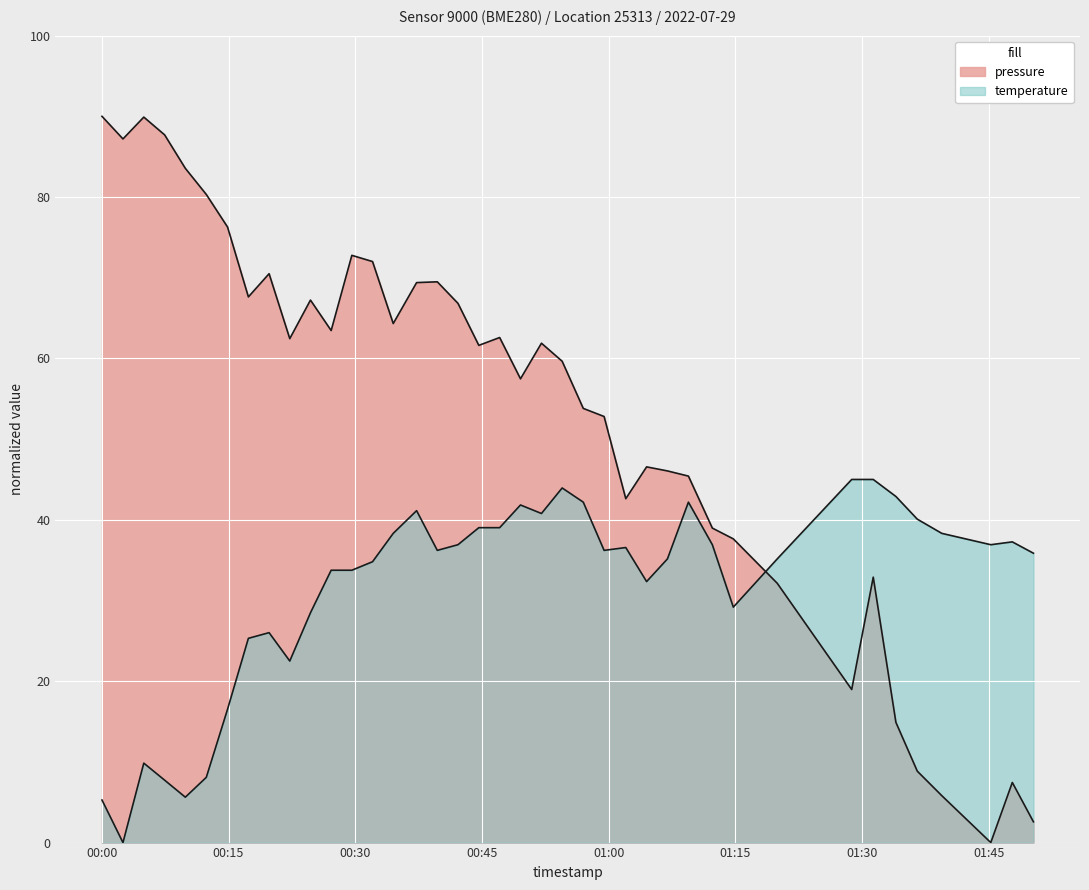

Is it true that pressure equals 80.3 at 2022-07-29T00:12:22?

True